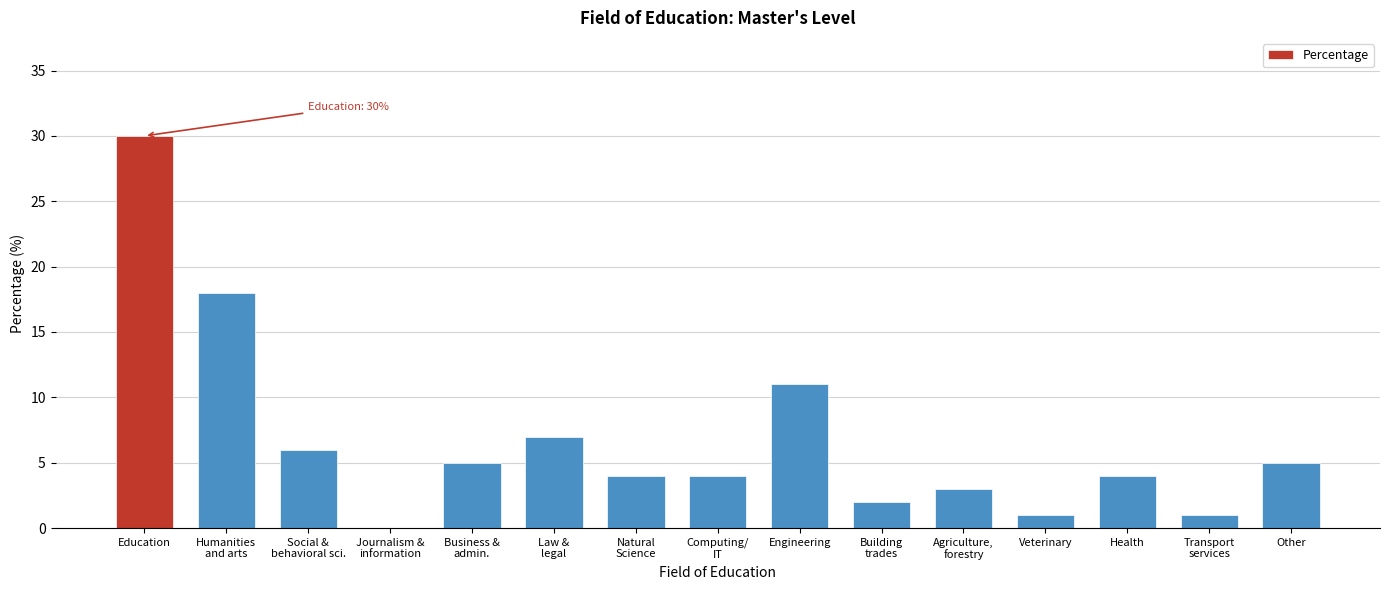

At which category does the chart reach its peak across all series?

Education